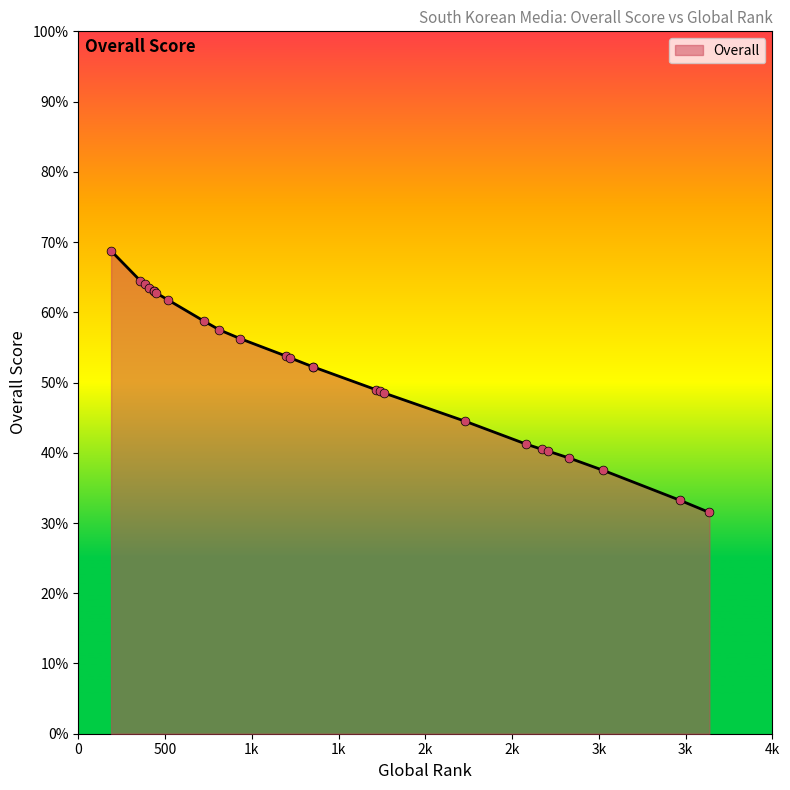

Which has a higher value, 518 or 933?

518